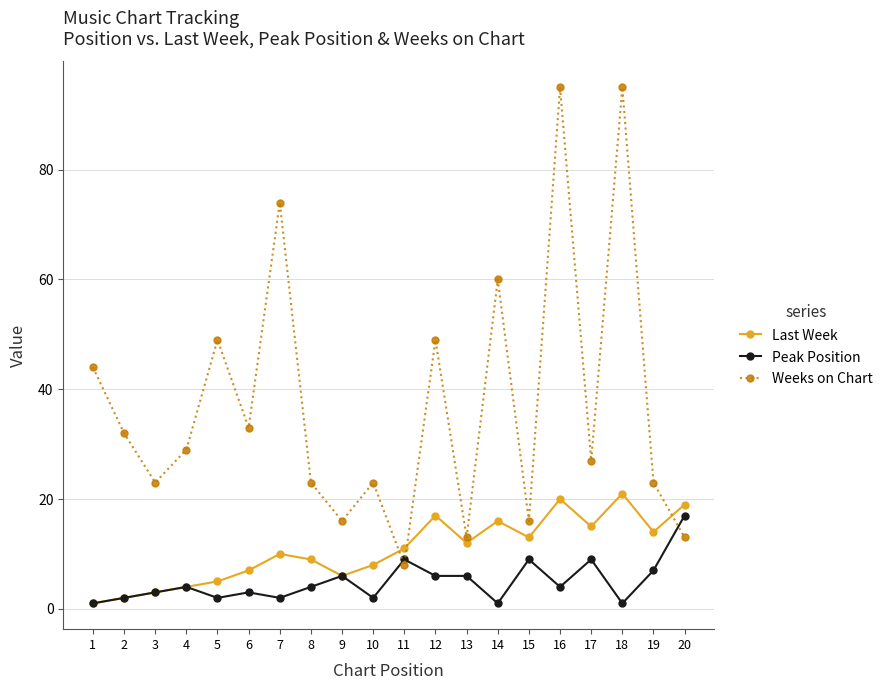

What is the maximum value for Last Week?

21